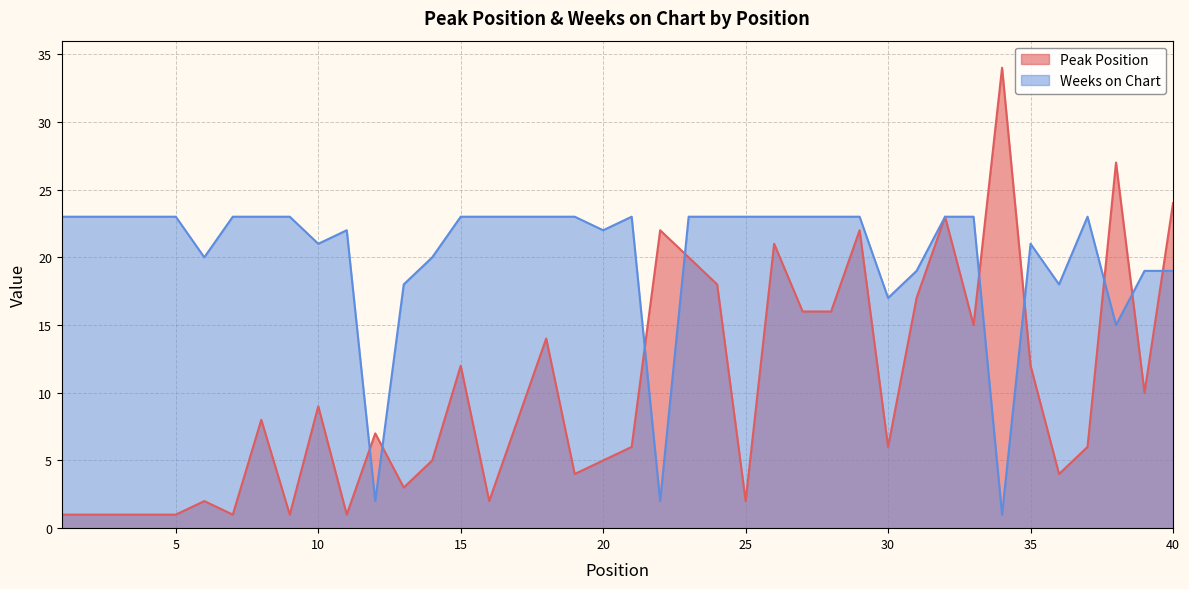

Does the chart have visible grid lines?

Yes